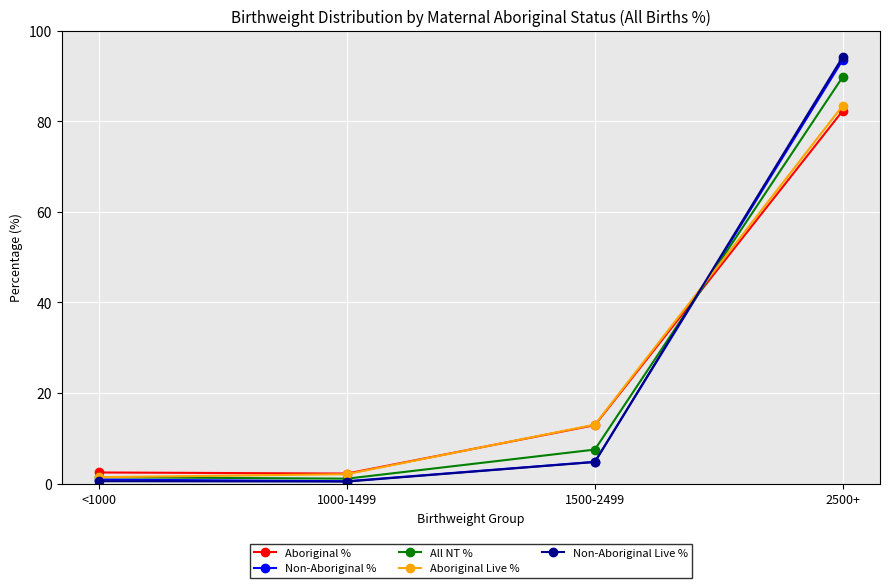

How many data points in Non-Aboriginal Live % are above 4?

2